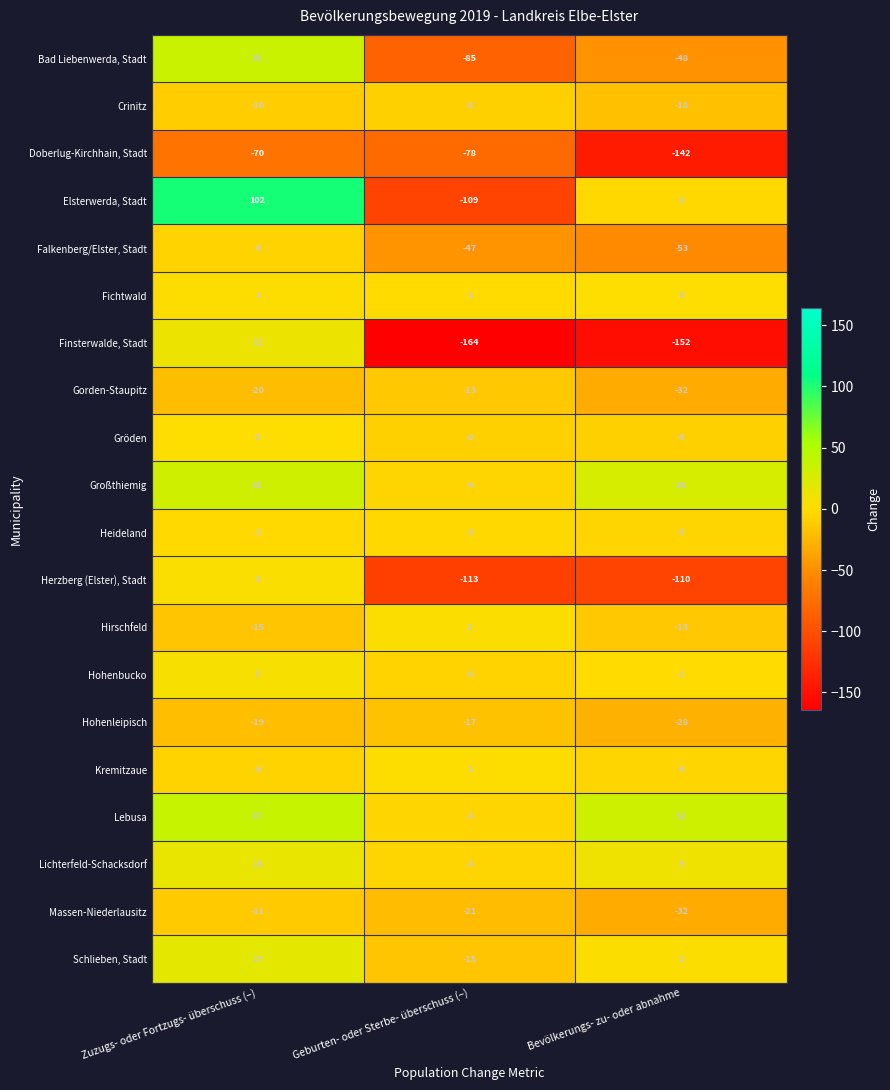

What is the sum of all Großthiemig values?

52